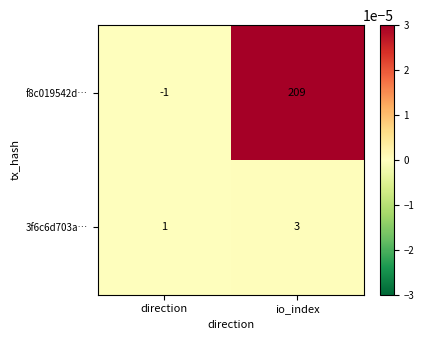

At io_index, list the series in order from smallest to largest.

3f6c6d703a…, f8c019542d…